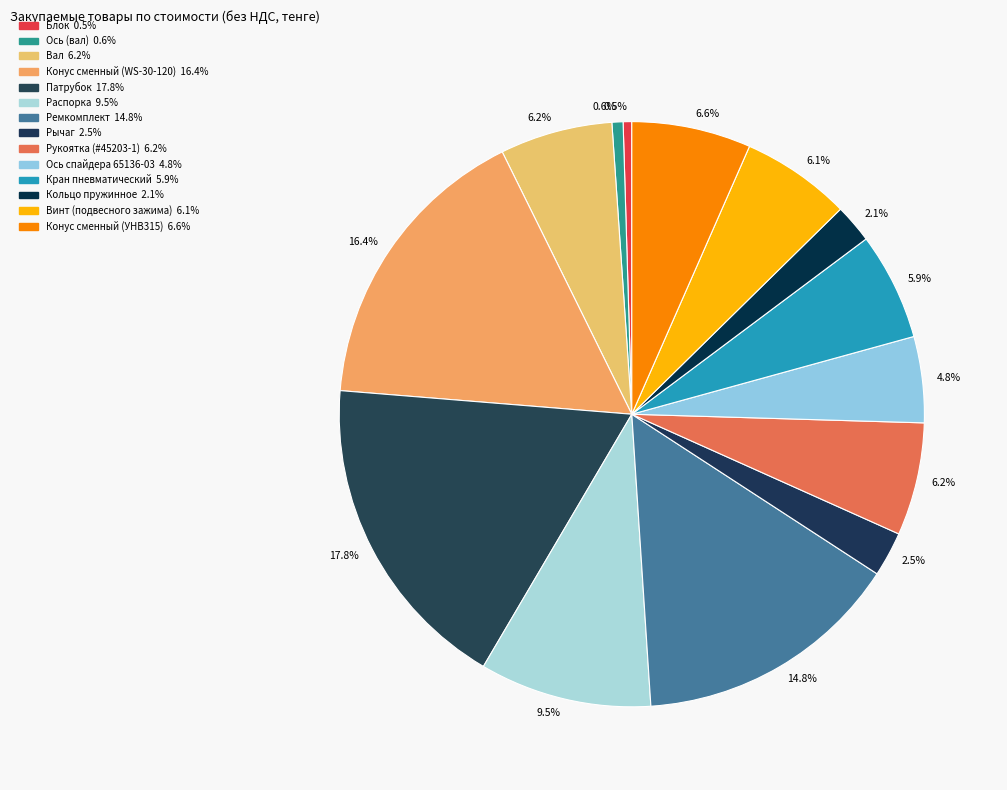

Approximately how many times larger is the value at Ремкомплект compared to Рукоятка (#45203-1)?

2.4